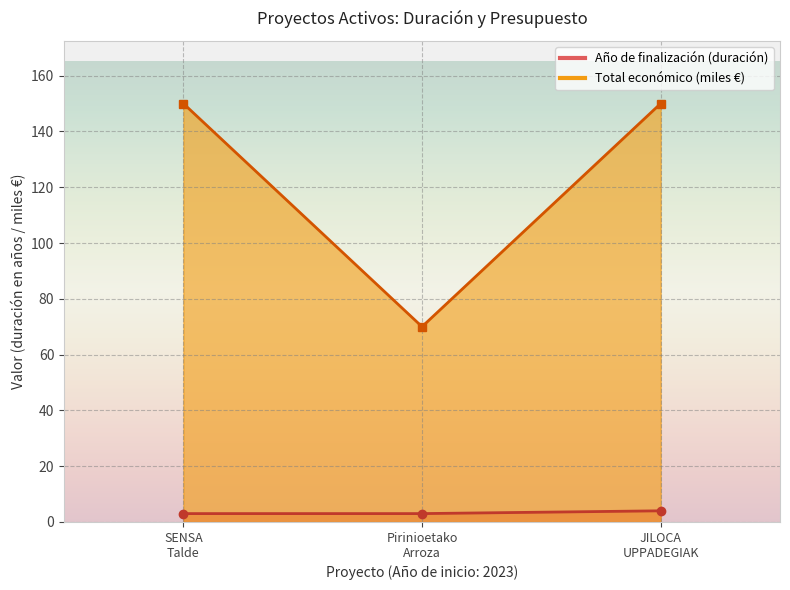

Read the Total económico value at SENSA Talde, to the nearest 5.

150